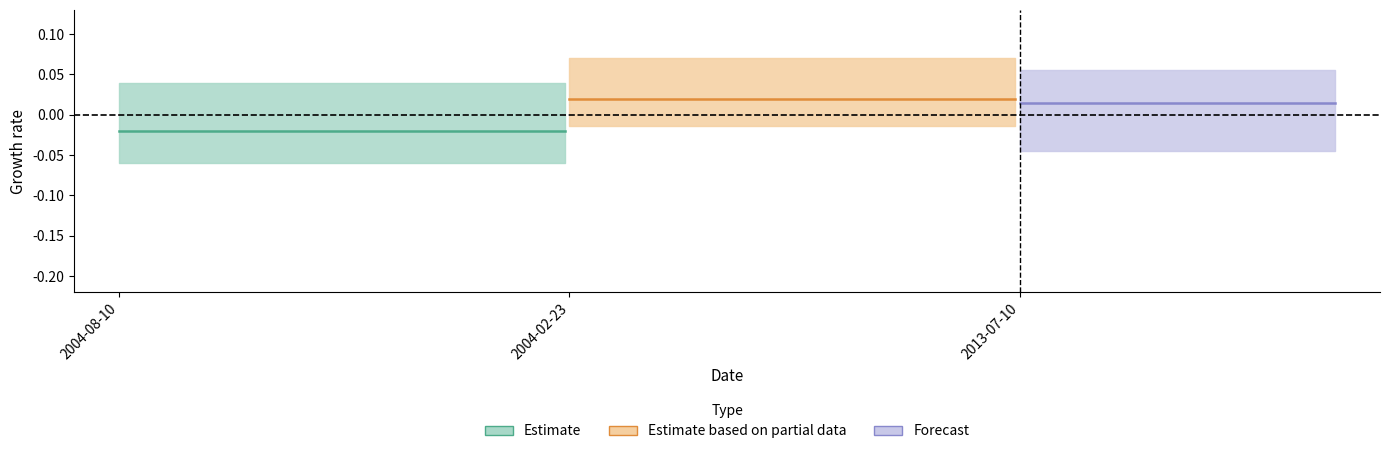

Which series has the largest total across all categories?

Estimate based on partial data